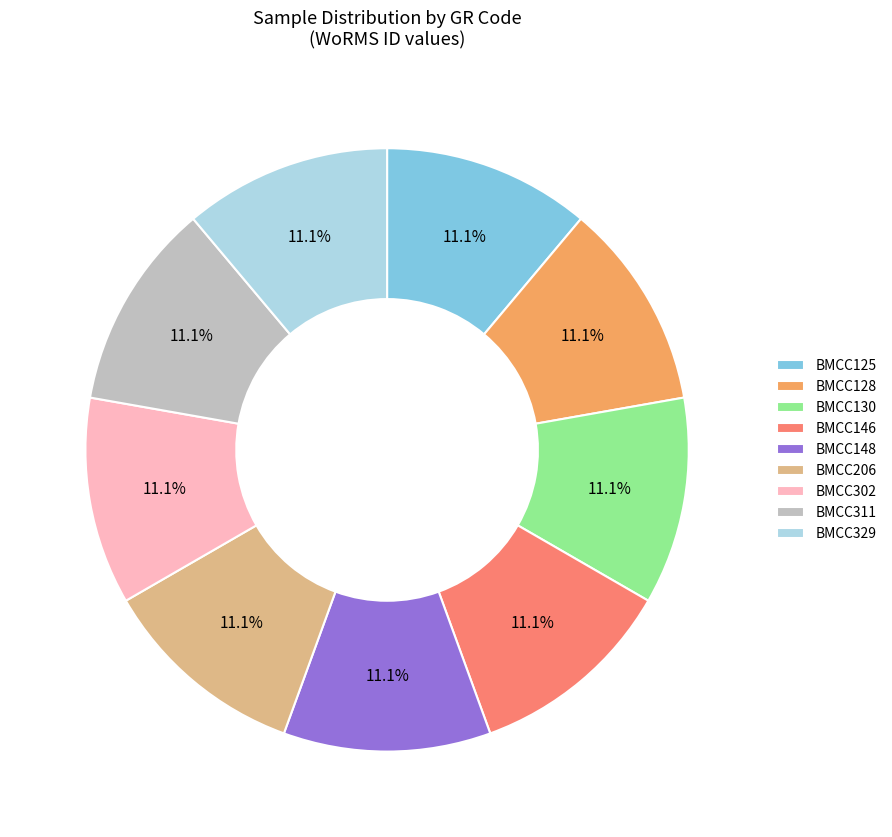

How much of the chart is everything except BMCC130?

88.9%